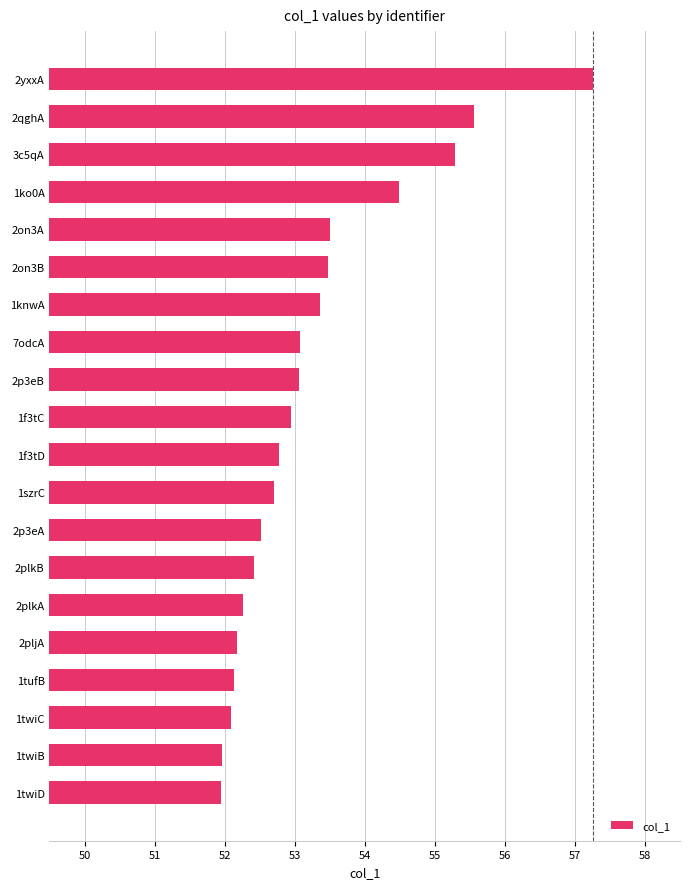

What is the label of the 3rd bar from the top?

3c5qA